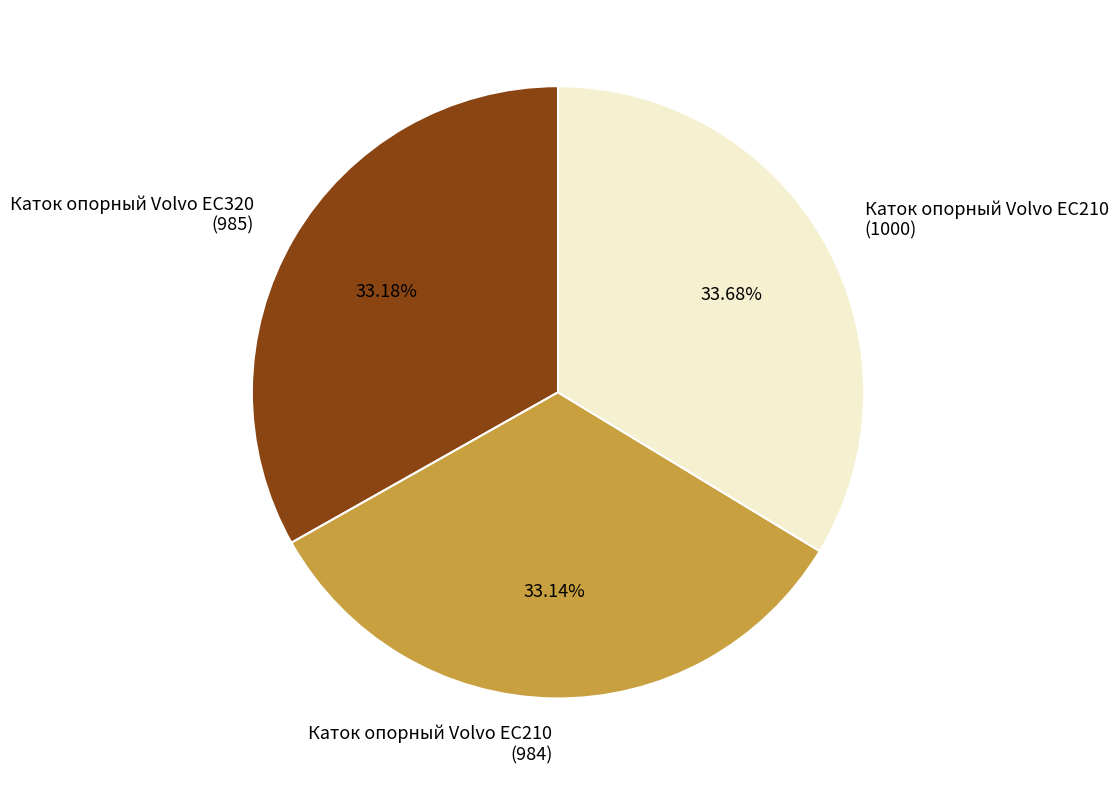

Do Каток опорный Volvo EC210 (1000) and Каток опорный Volvo EC320 (985) together represent more than half of the pie?

Yes